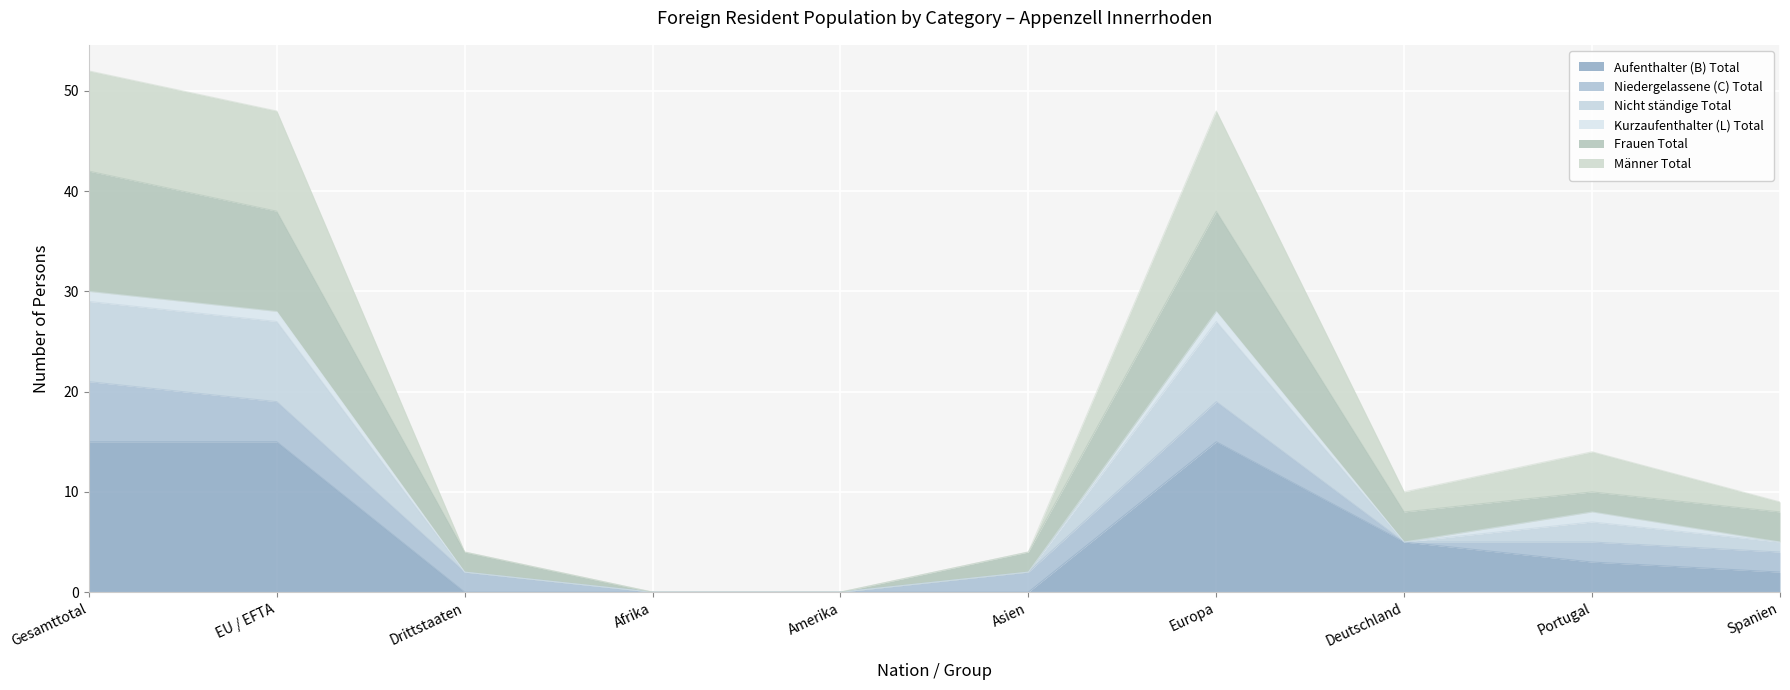

What is the maximum value for Aufenthalter (B) Total?

15